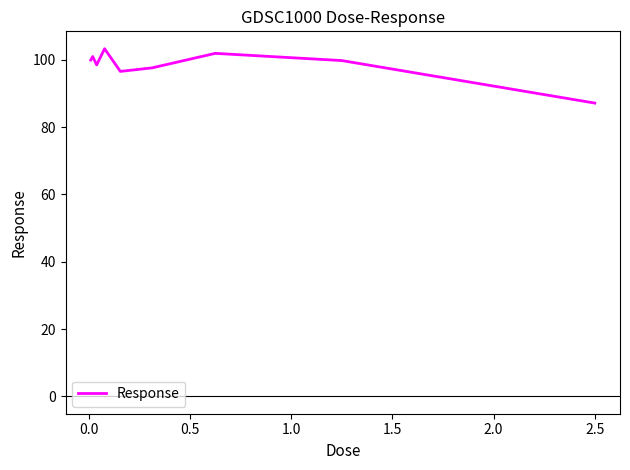

What is the average value?

98.4